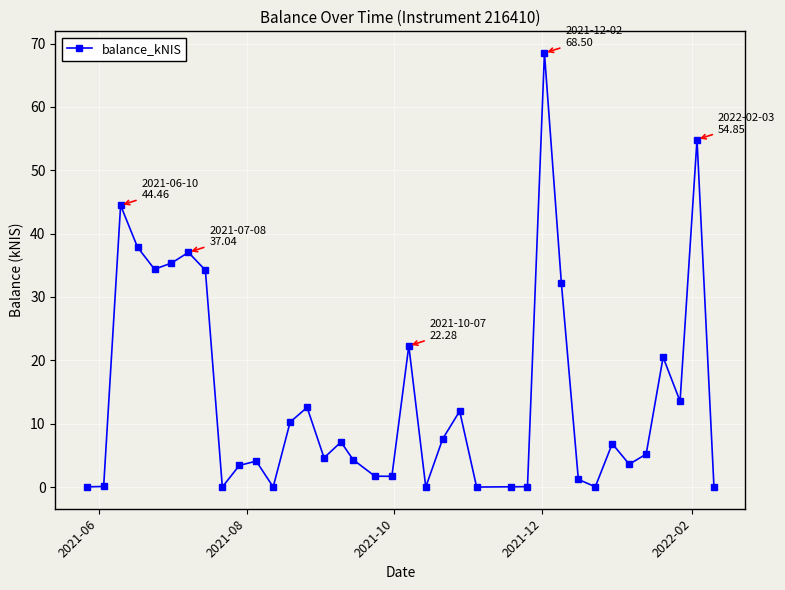

What is the value of the 6th point from the left?

35.4